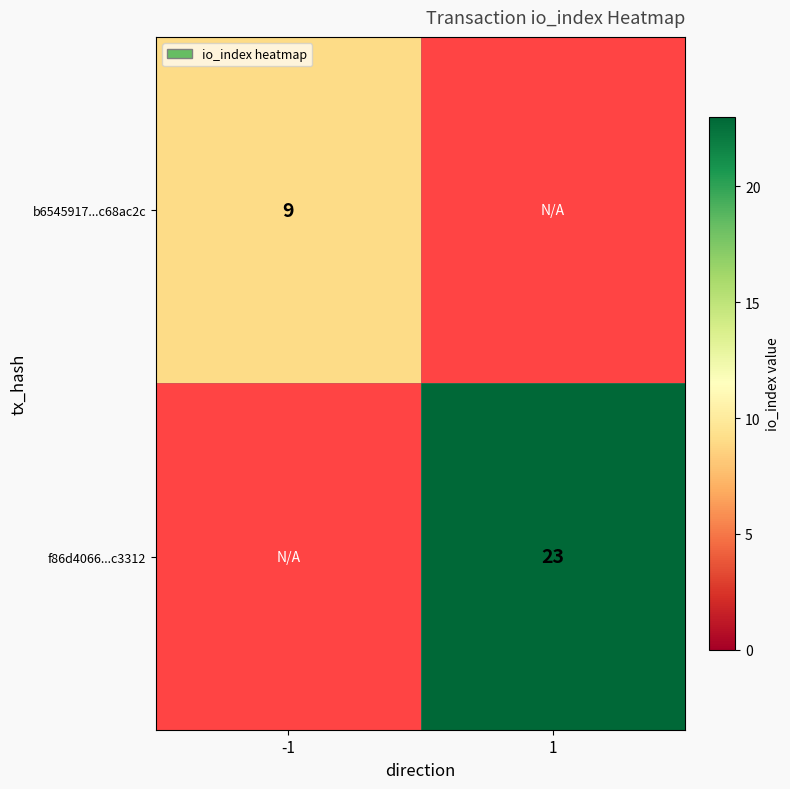

True or false: b6545917...c68ac2c has a value of 13 at -1.

False